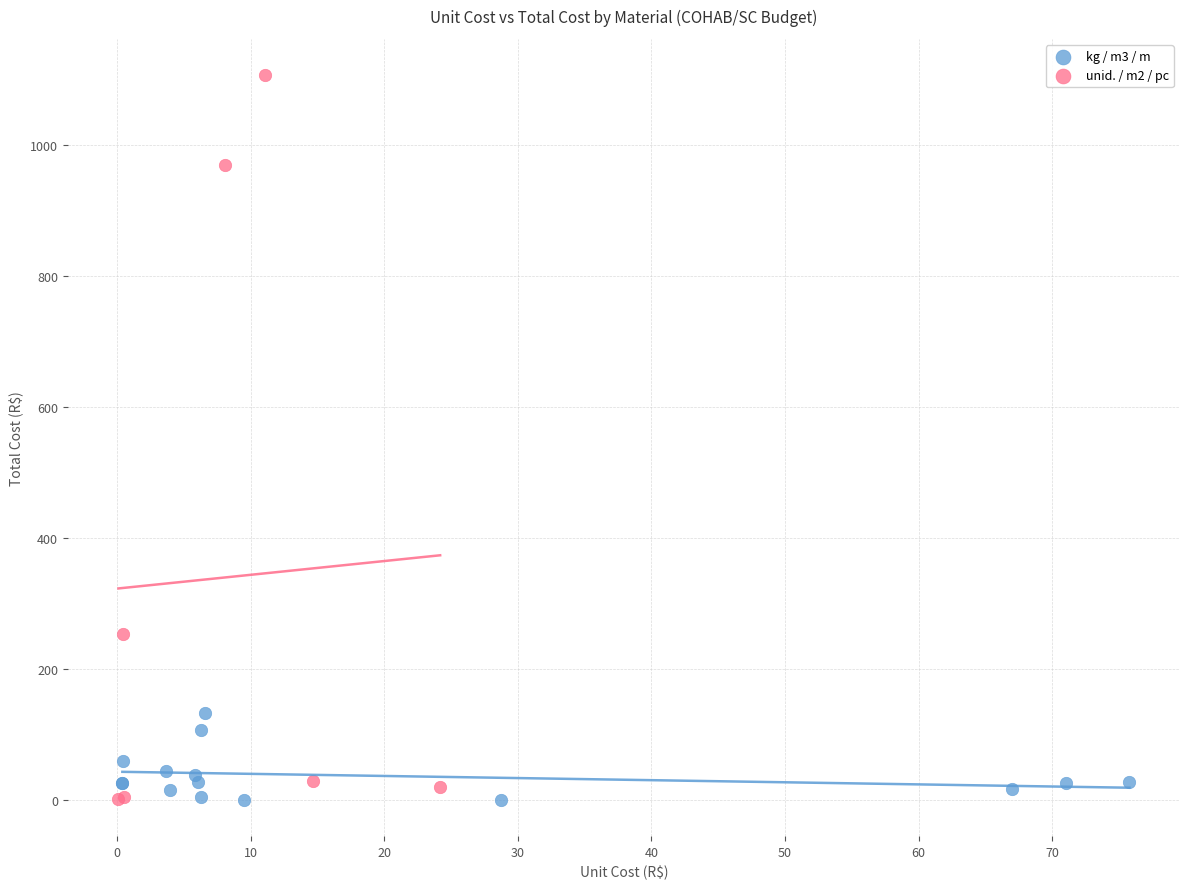

Which series contains the highest Y value?

unid. / m2 / pc